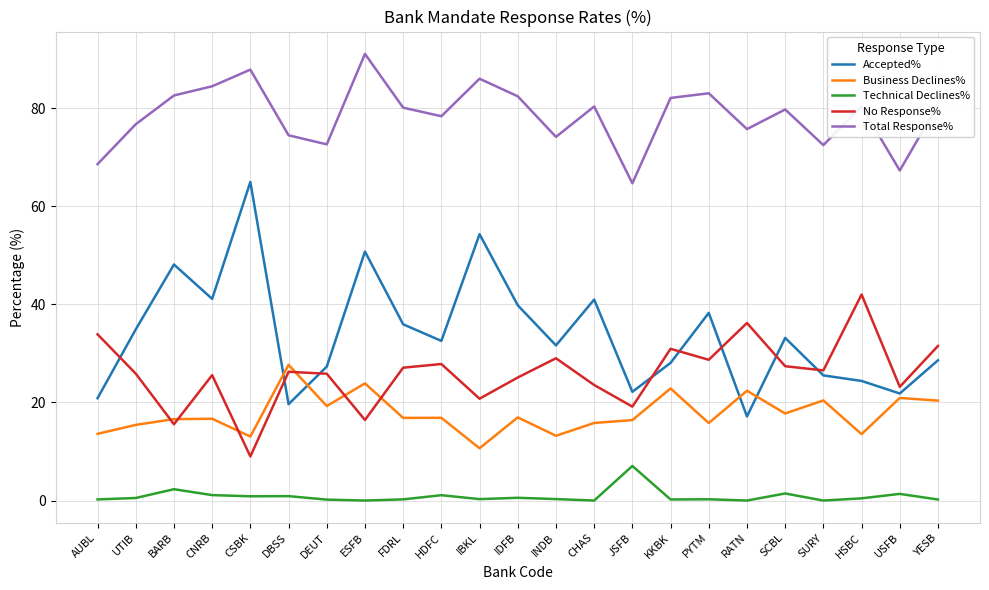

True or false: Total Response% and Business Declines% cross at least once.

False